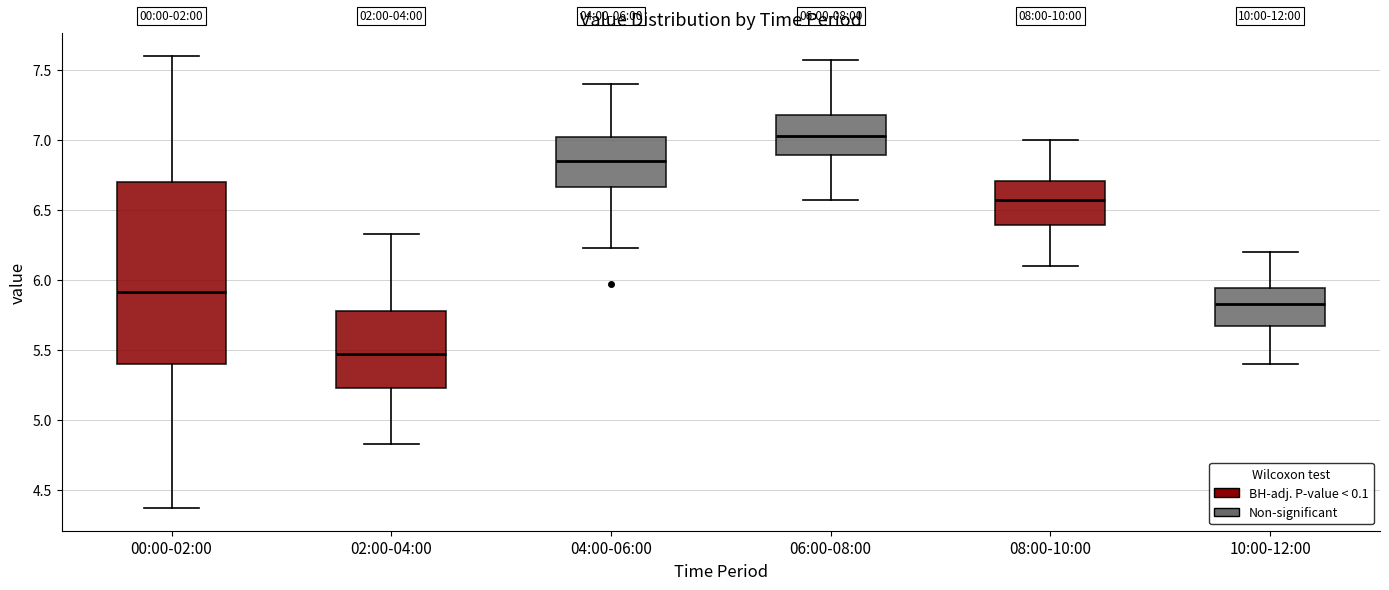

Which box's median line is the highest?

06:00-08:00